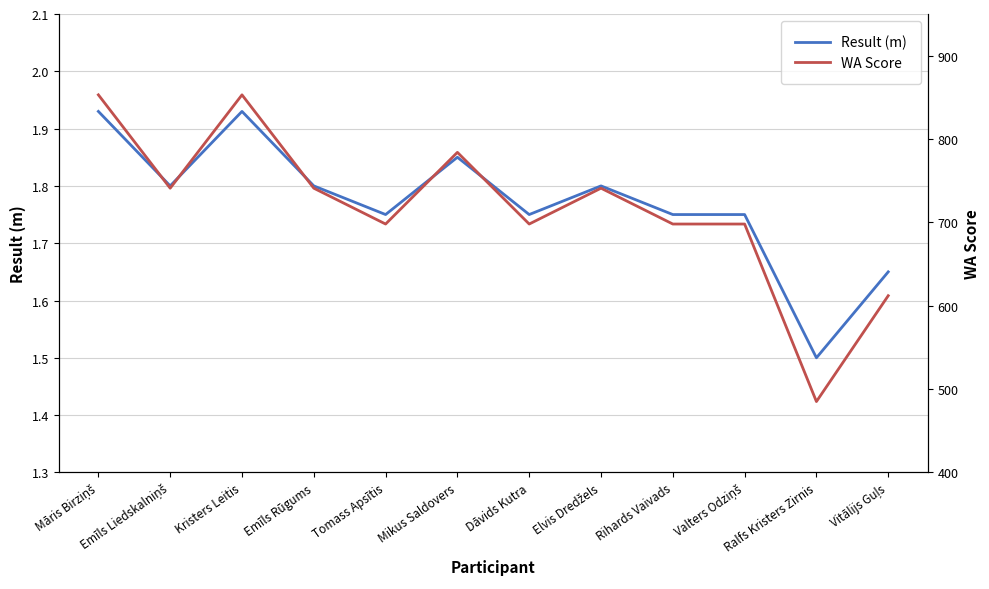

True or false: Result (m) and WA Score cross at least once.

False